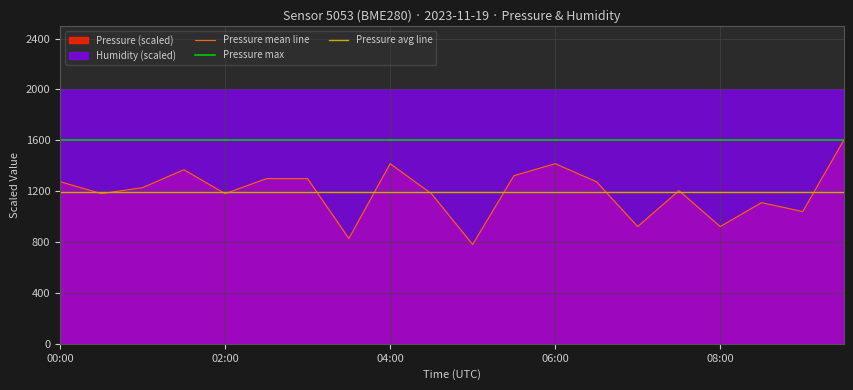

Which has a higher value, 7 or 17?

17